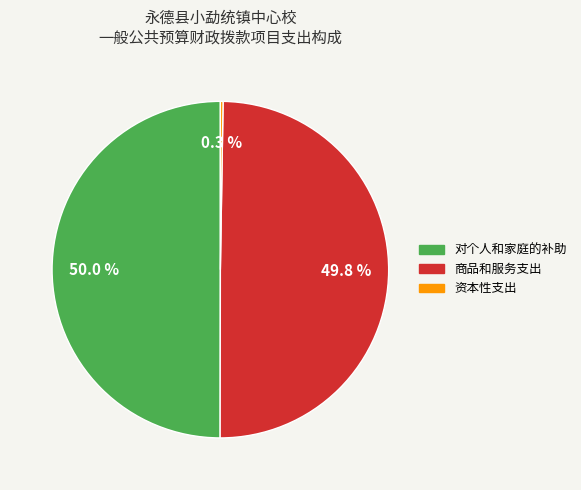

What percentage is NOT represented by 商品和服务支出?

50.2%